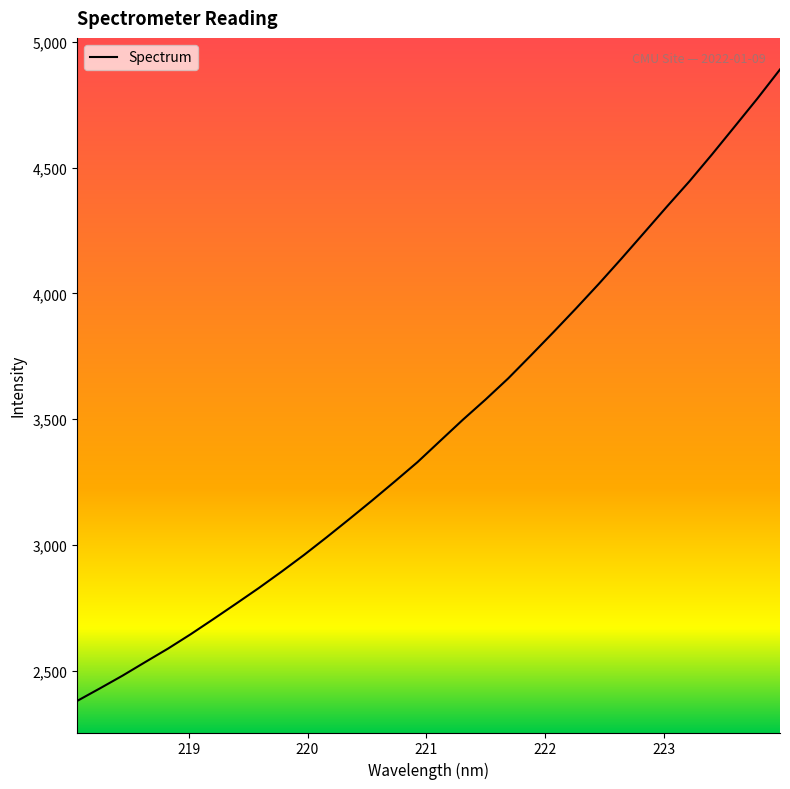

What is the greatest value displayed?

4889.6